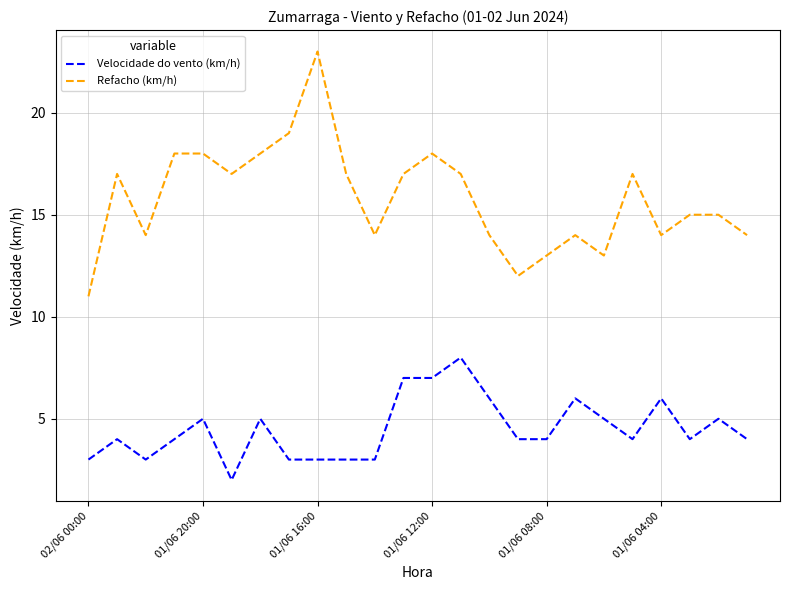

List the series in order of their peak value, highest first.

Refacho (km/h), Velocidade do vento (km/h)